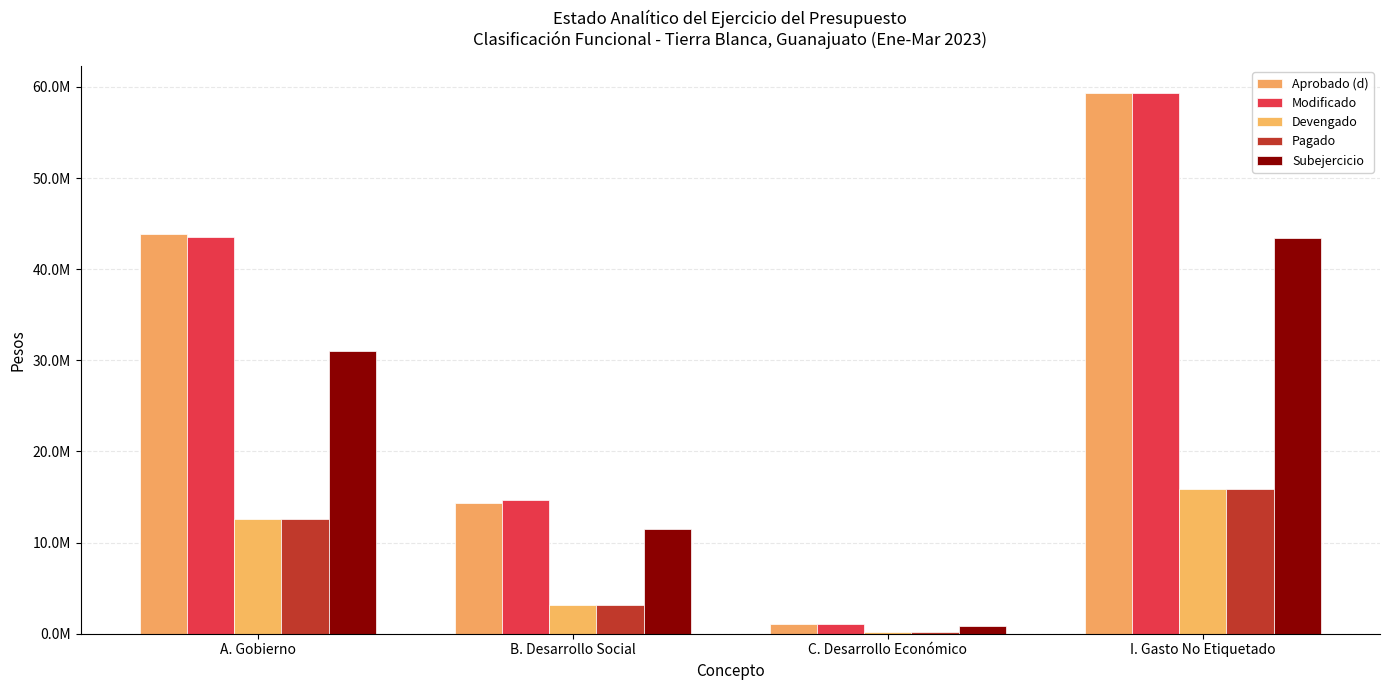

Are the bars horizontal?

No